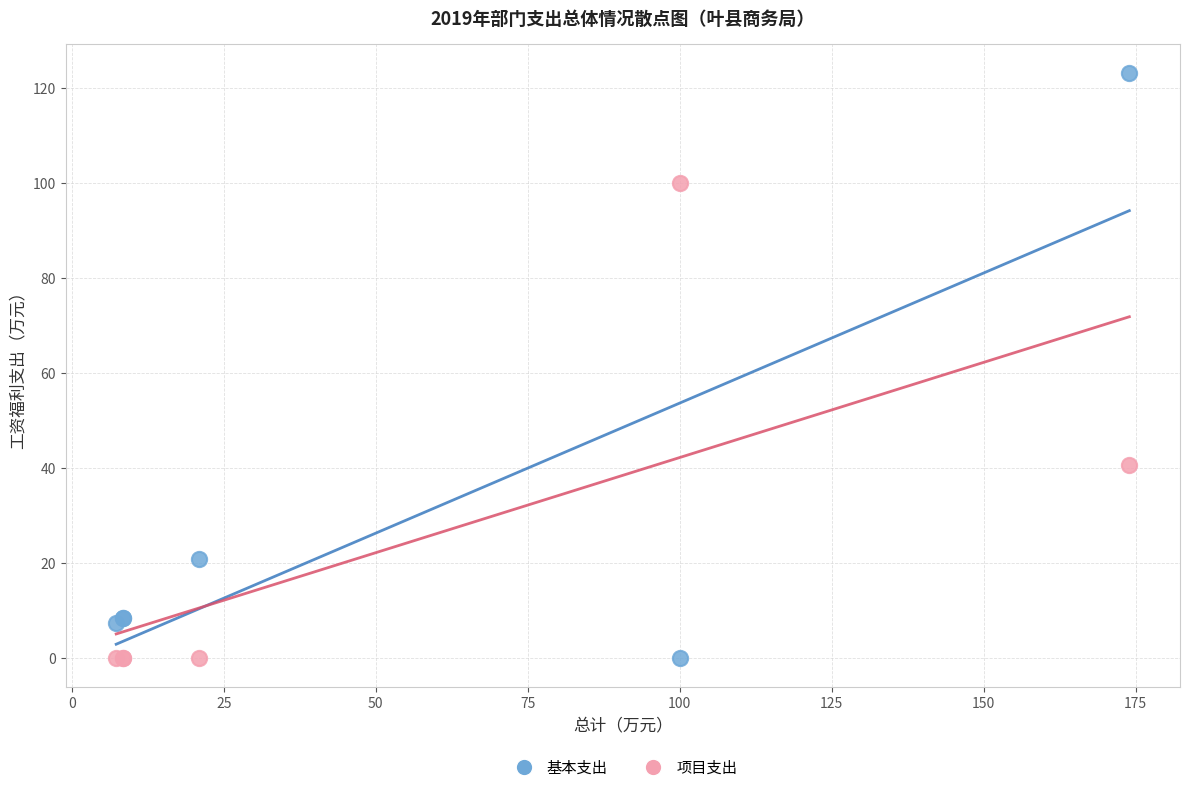

In the 基本支出 series, what Y value is closest to 61?

20.9